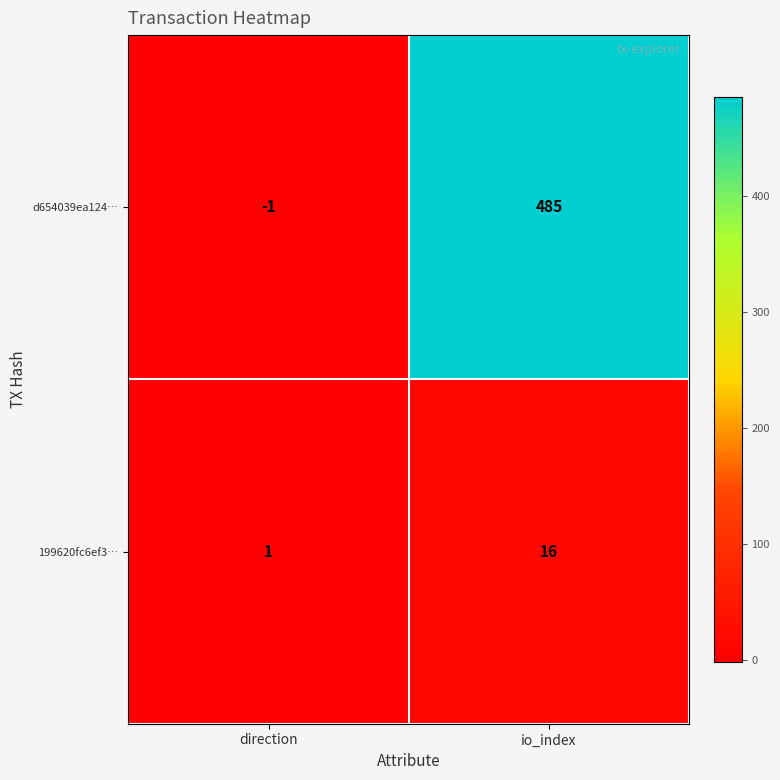

How many categories are shown in the chart?

2